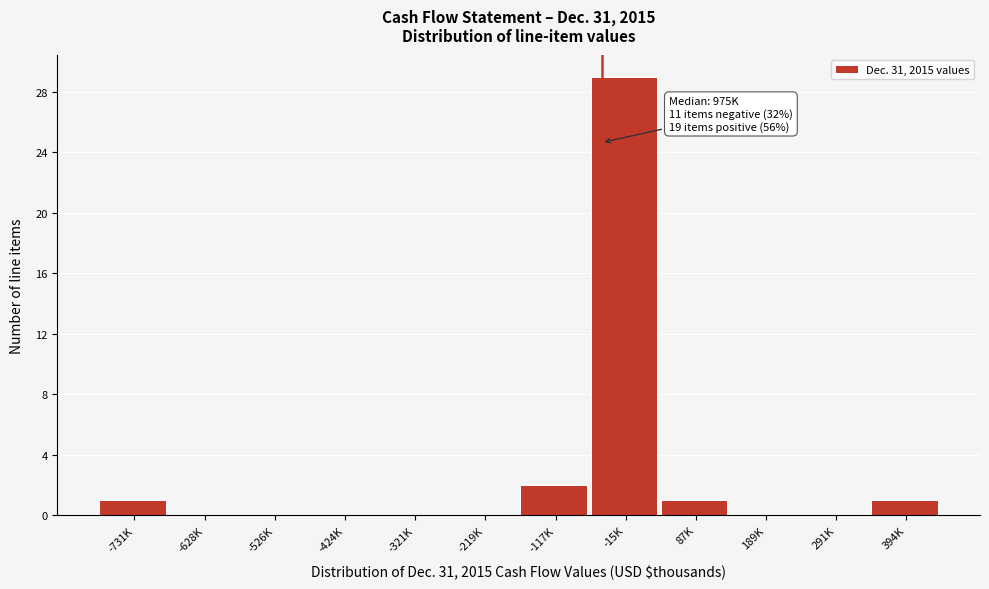

Reading left to right, transcribe all the data shown in this chart.

-731K=1	-628K=0	-526K=0	-424K=0	-321K=0	-219K=0	-117K=2	-15K=29	87K=1	189K=0	291K=0	394K=1